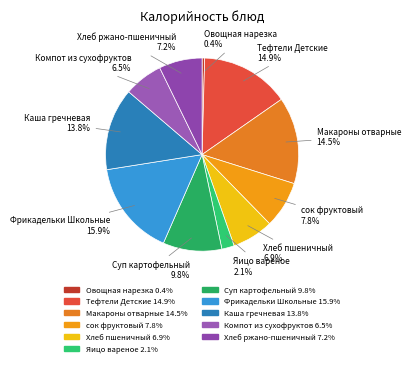

Which has a higher value, Яицо вареное or Каша гречневая?

Каша гречневая